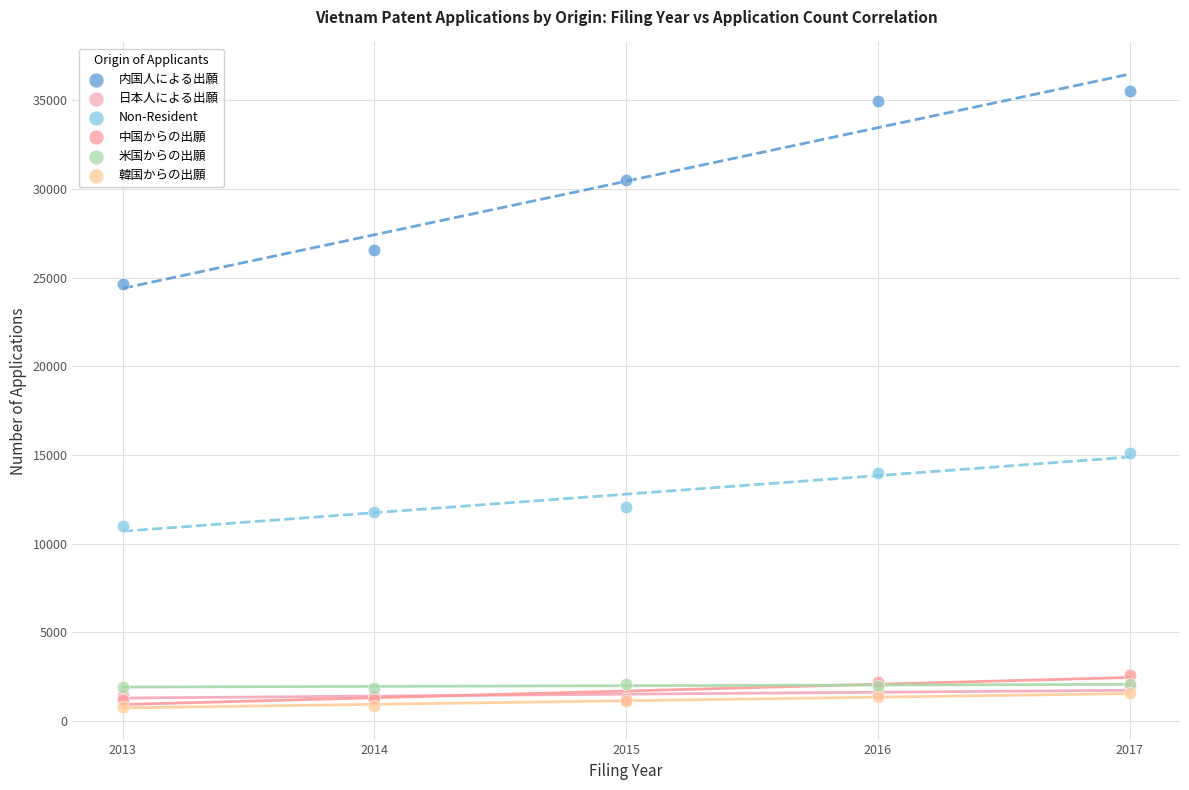

Which series has the largest Y range (max minus min)?

内国人による出願